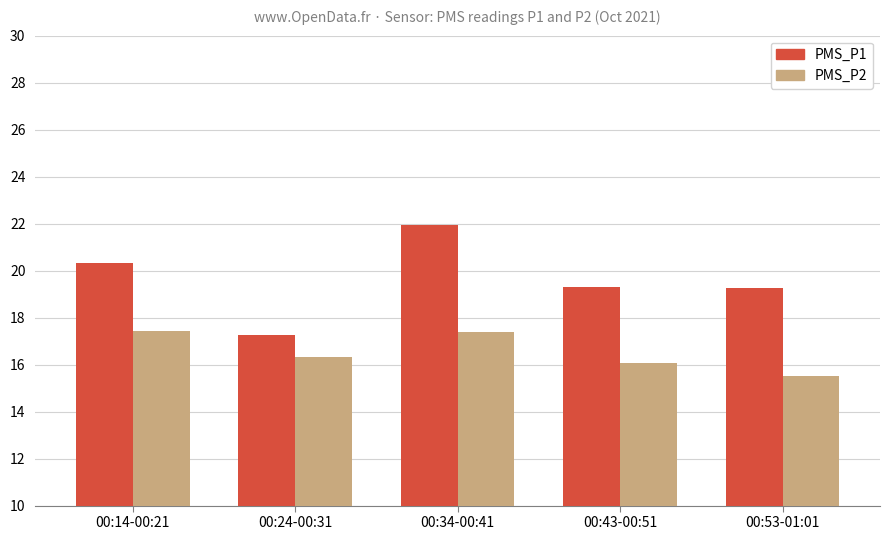

What is the sum of all PMS_P1 values?

98.1